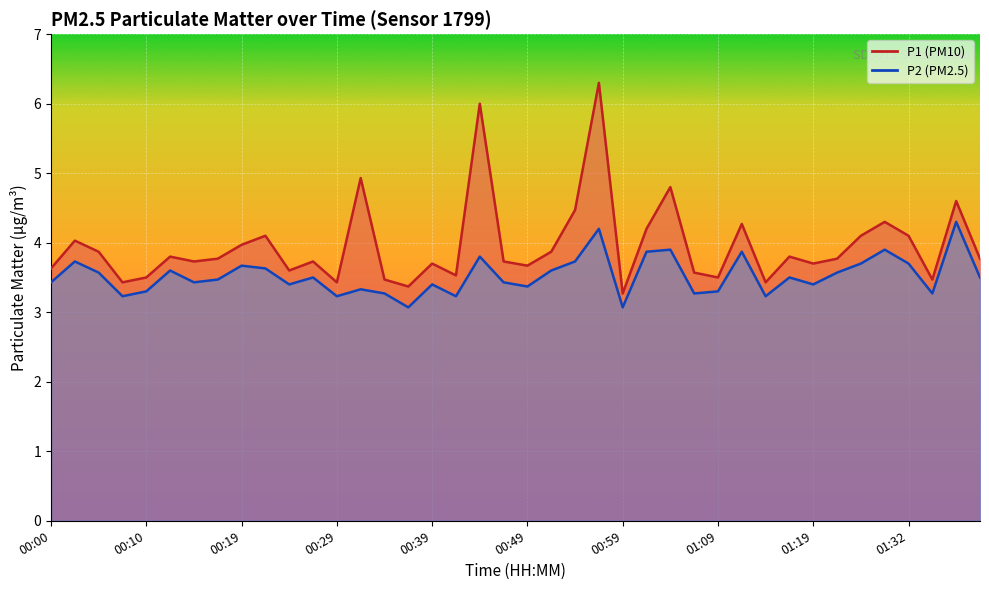

What is the label of the 17th point from the right?

00:56